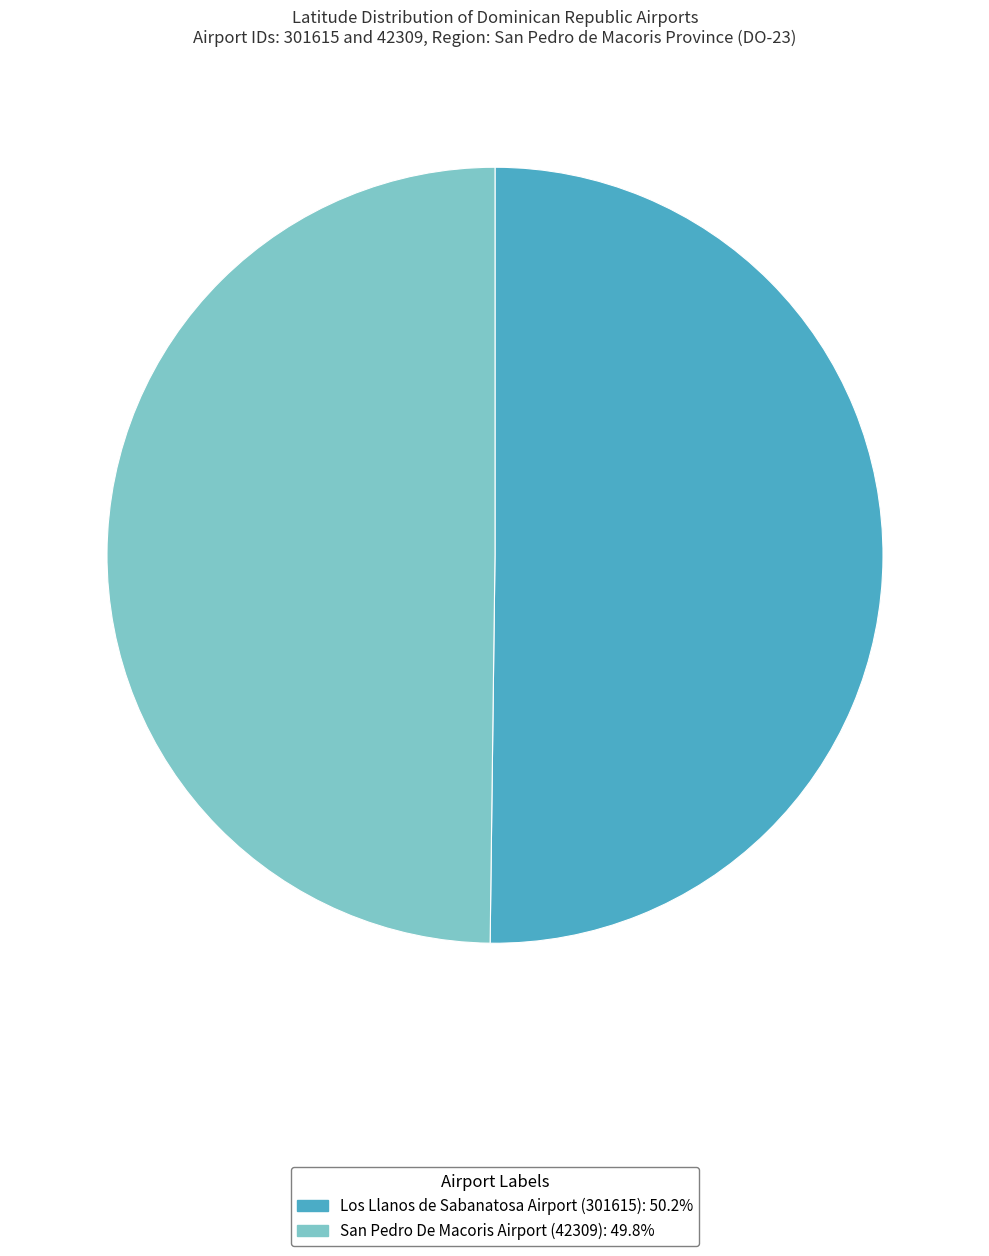

Which category accounts for the majority?

301615